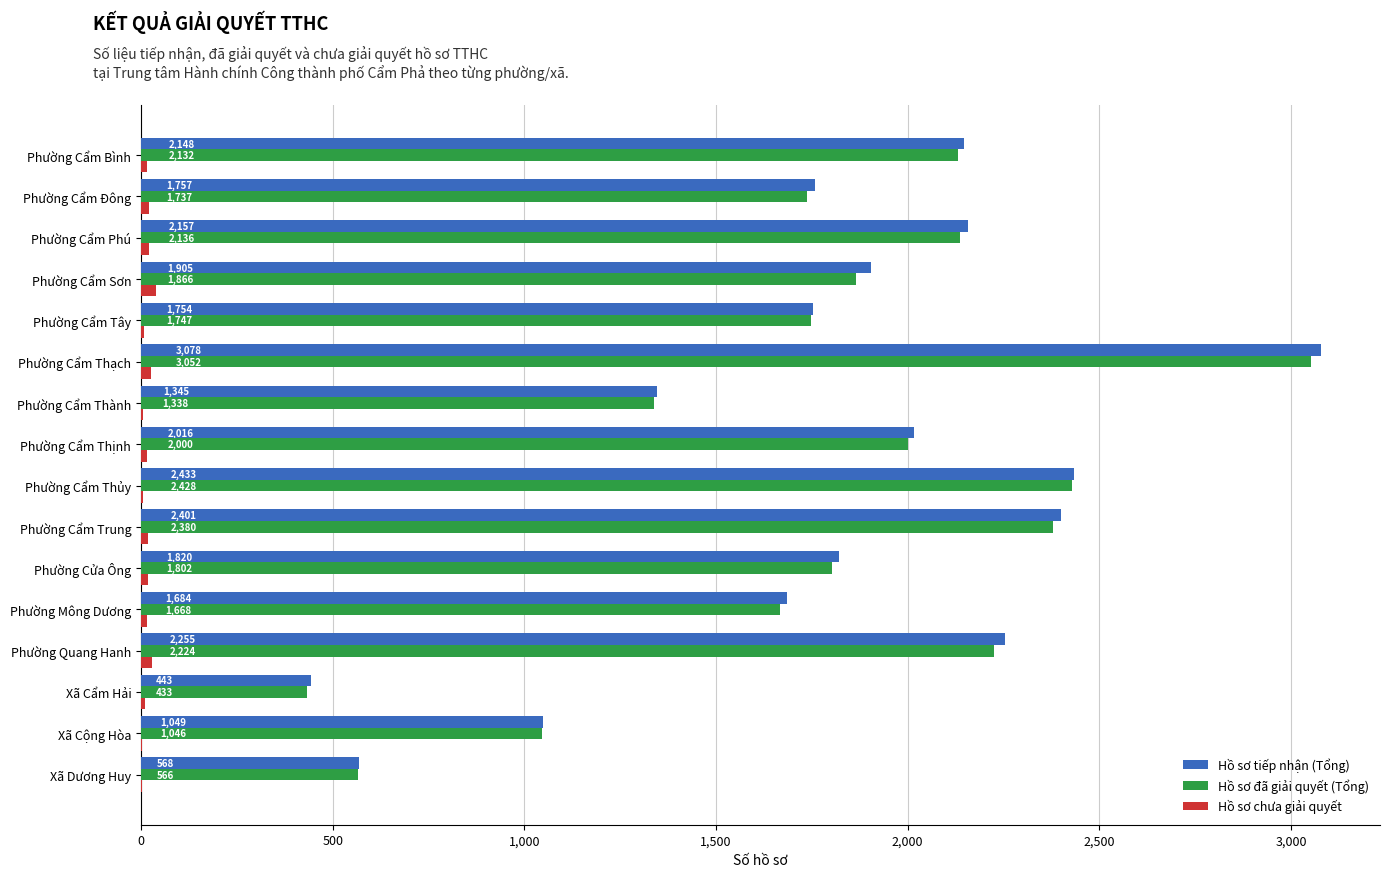

What is the total value across all series at Phường Cẩm Sơn?

3810